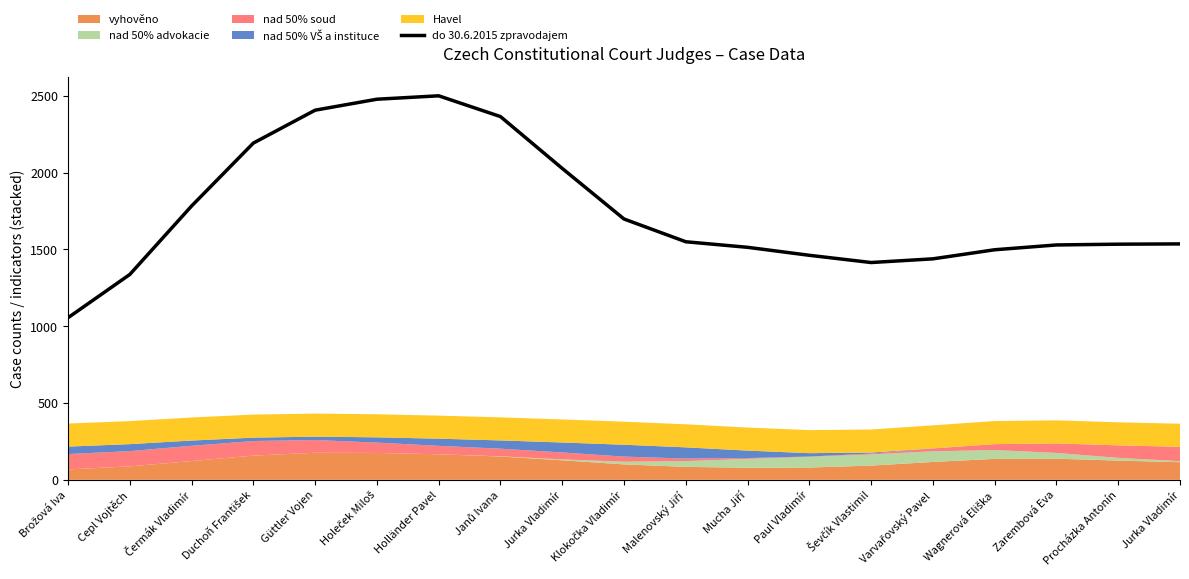

Where is the first local maximum?

Holländer Pavel